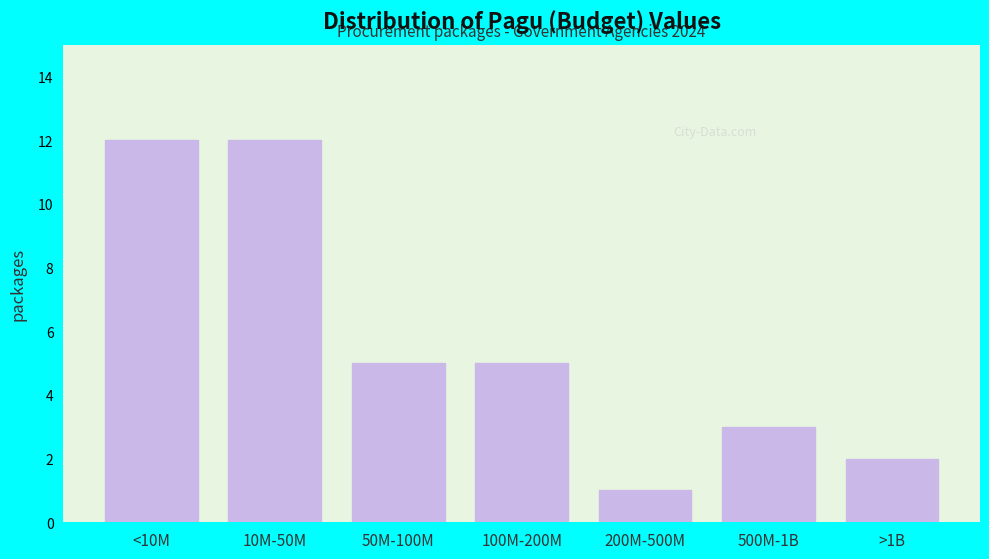

Reading left to right, extract all data points from this chart.

<10M=12	10M-50M=12	50M-100M=5	100M-200M=5	200M-500M=1	500M-1B=3	>1B=2